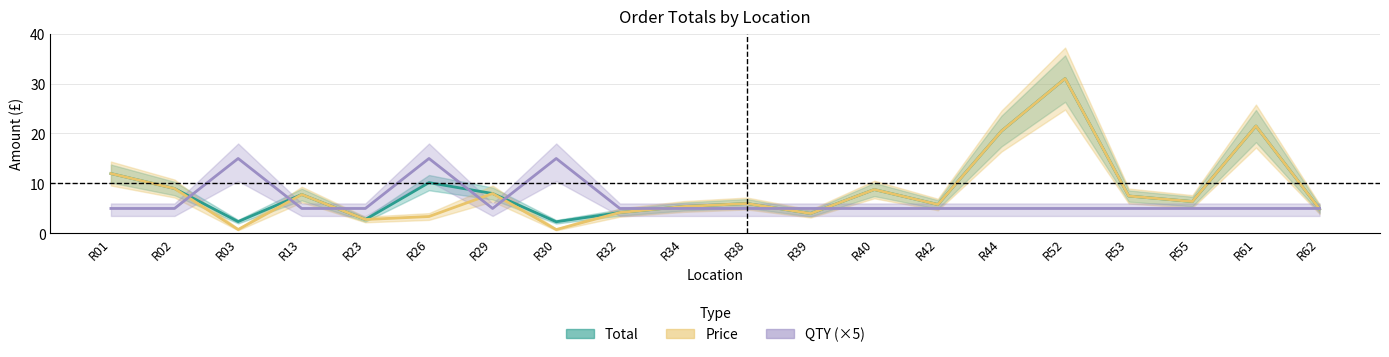

What is the spread (max minus min) of values at R38?

1.0